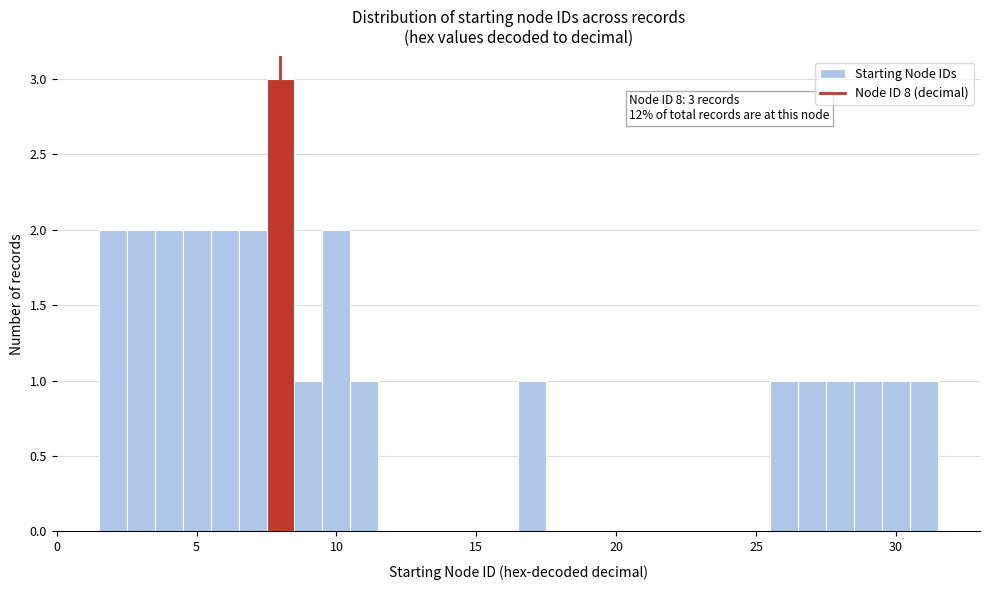

Read against the x-axis, roughly where is the centre of the tallest bar?

8.0